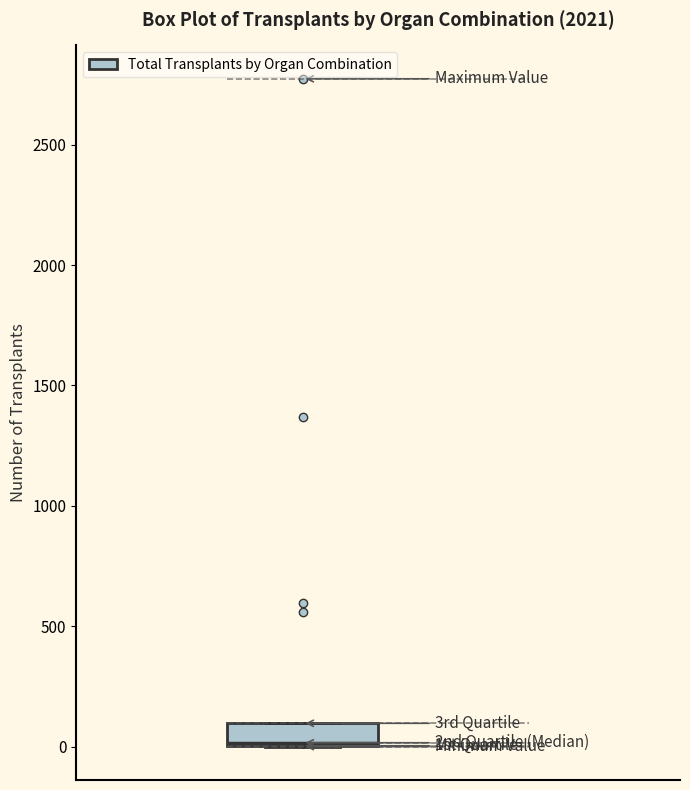

Where is the upper edge of the box on the y-axis? The values are not printed on the chart, so give them approximately, as read against the axis.

100